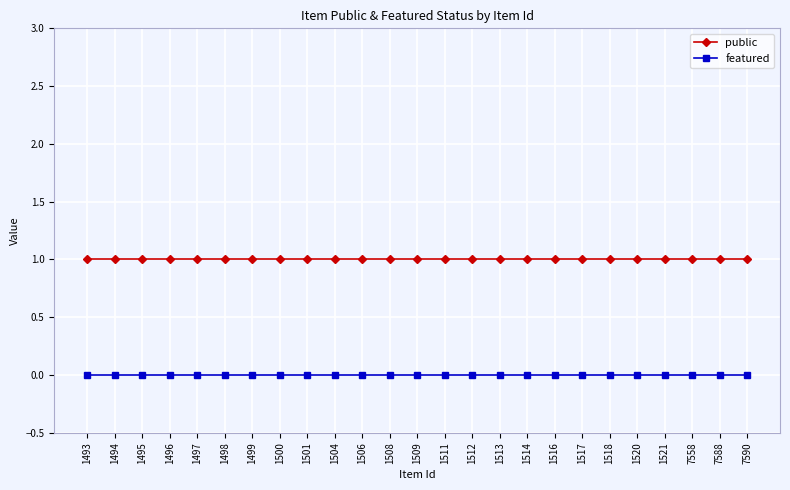

Which series has the largest total across all categories?

public